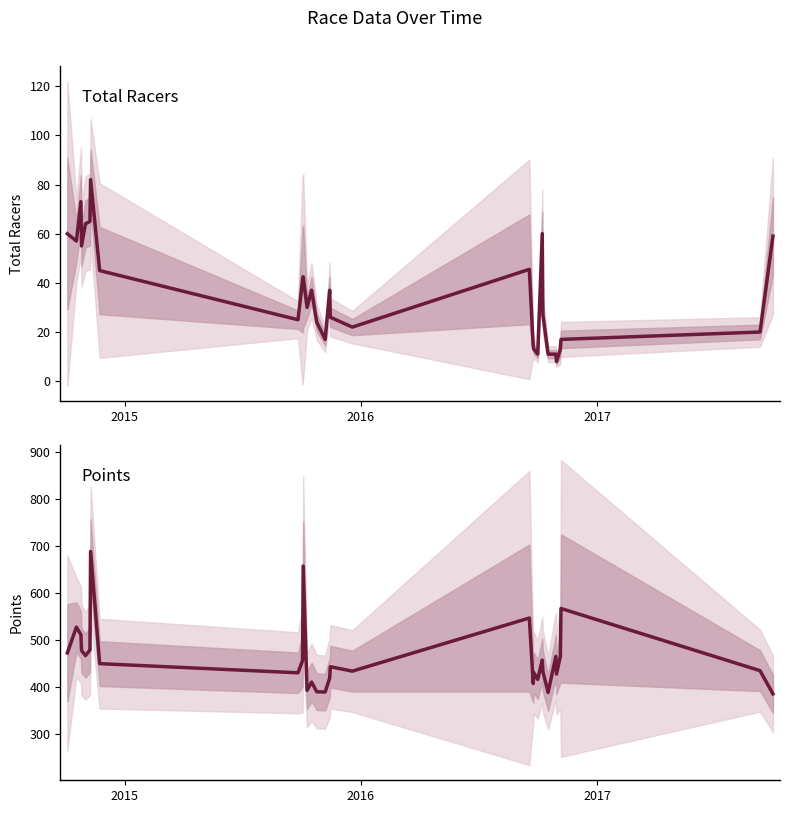

List the series in order of their peak value, lowest first.

Total Racers, Points